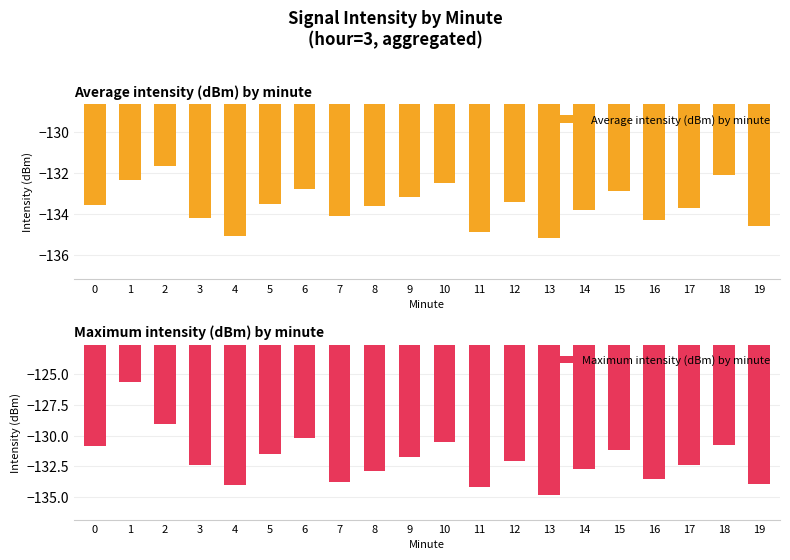

Between 12 and 9, which is larger?

9